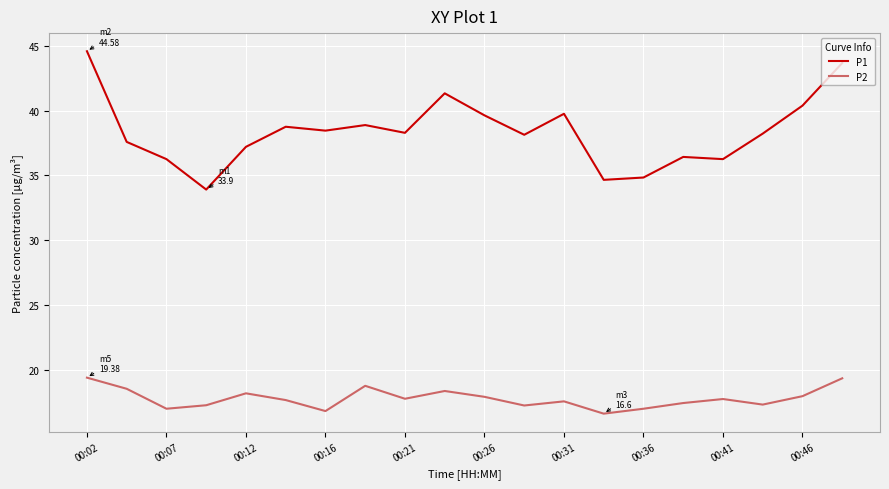

Which series has the widest spread of values?

P1